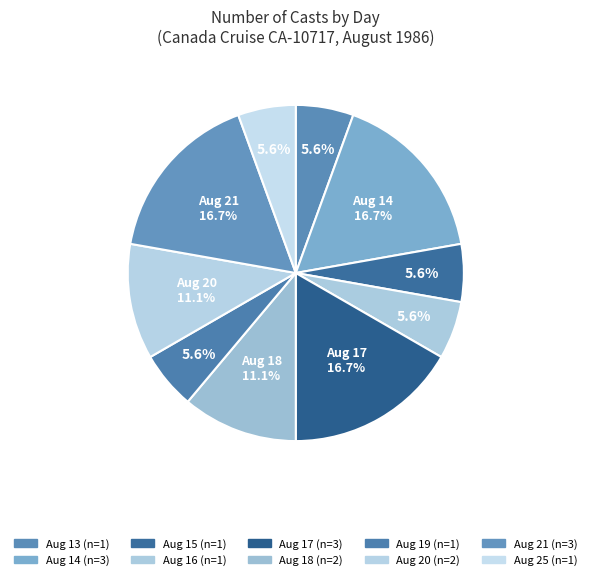

Count the number of slices in the pie.

10